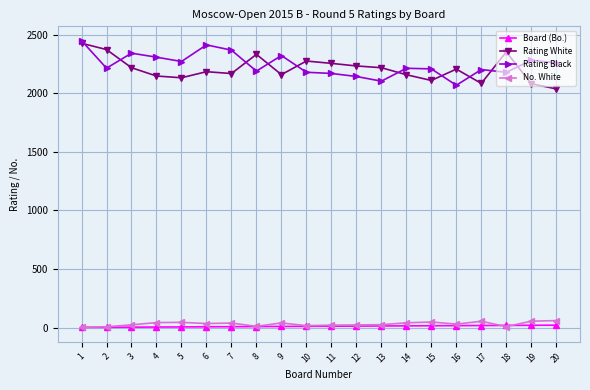

The value of Rating Black at 12 is 2145. True or false?

True